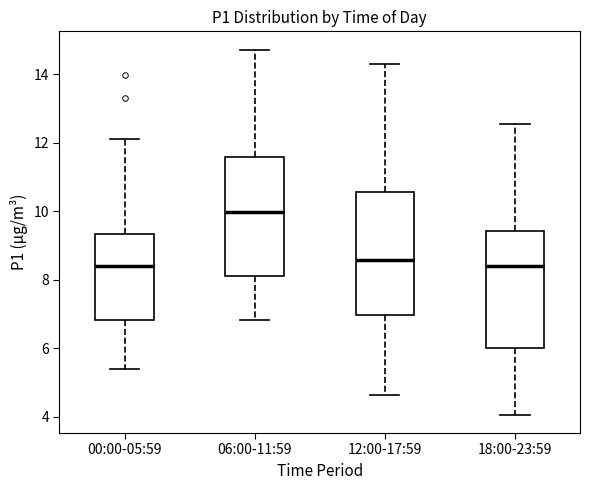

Reading left to right, read every box against the y-axis: the position of its median line, the range the box covers, and the ends of its whiskers. The values are not printed on the chart, so give them approximately, as read against the axis.

00:00-05:59: median 8.4, box 6.8 to 9.4, whiskers 5.4 to 12.2
06:00-11:59: median 10.0, box 8.2 to 11.6, whiskers 6.8 to 14.8
12:00-17:59: median 8.6, box 7.0 to 10.6, whiskers 4.6 to 14.2
18:00-23:59: median 8.4, box 6.0 to 9.4, whiskers 4.0 to 12.6